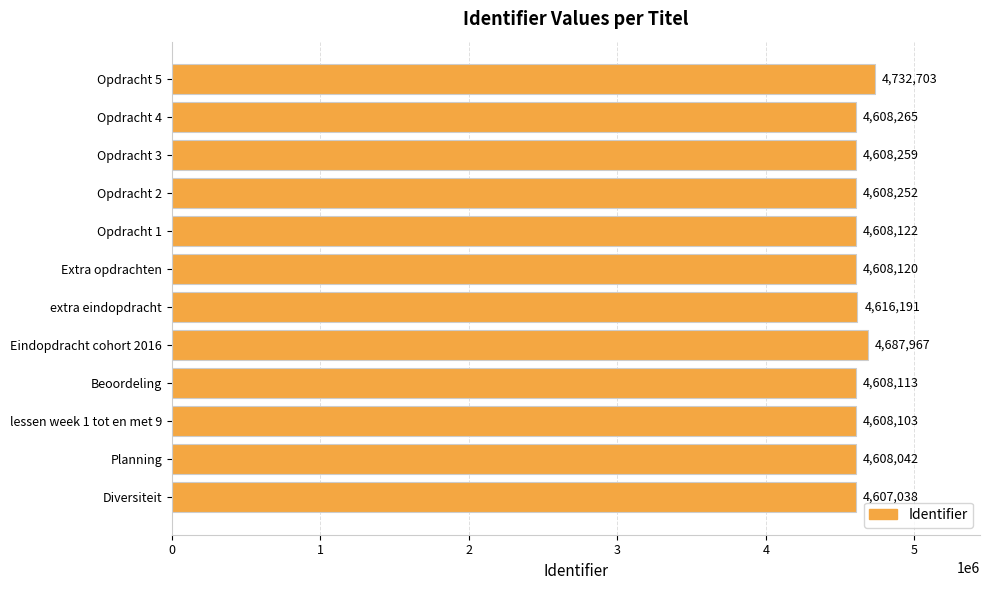

What is the difference between the maximum and second lowest values?

124661